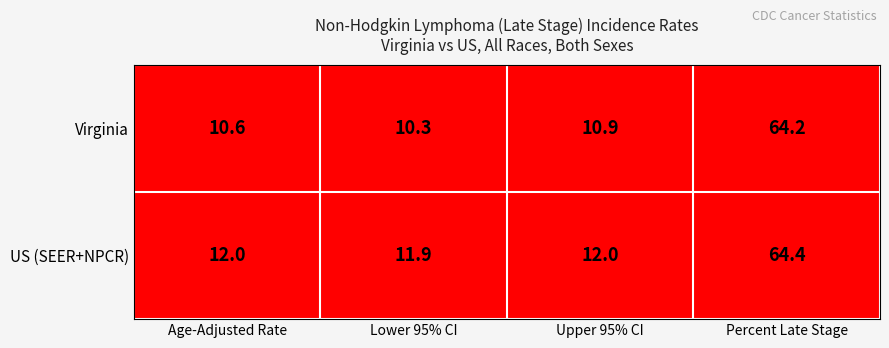

Read the US (SEER+NPCR) value at Percent Late Stage.

64.4